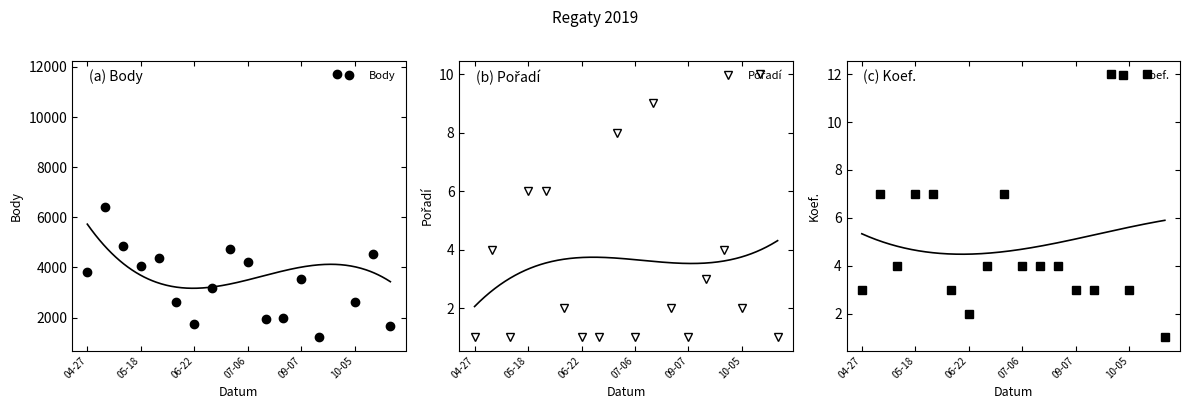

What position from the left is 8?

9